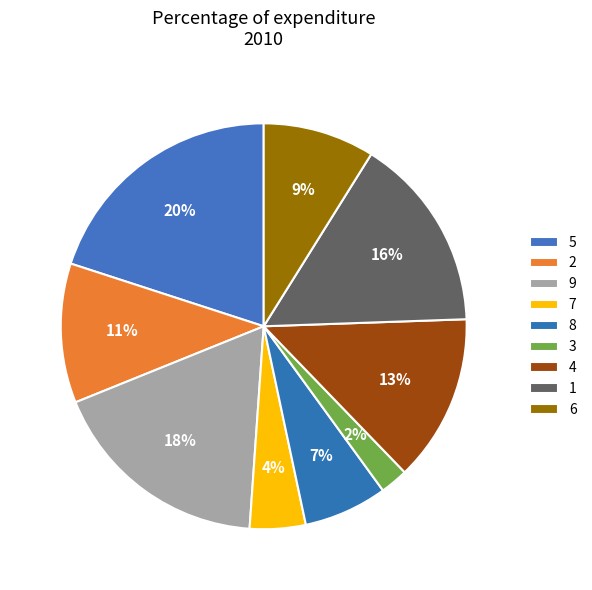

To the nearest percent, what portion does 4 represent?

13%